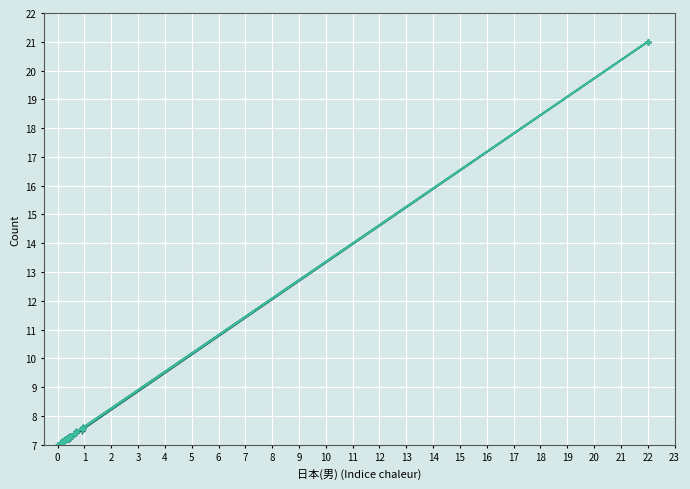

Is this an area chart (filled region under the line)?

No